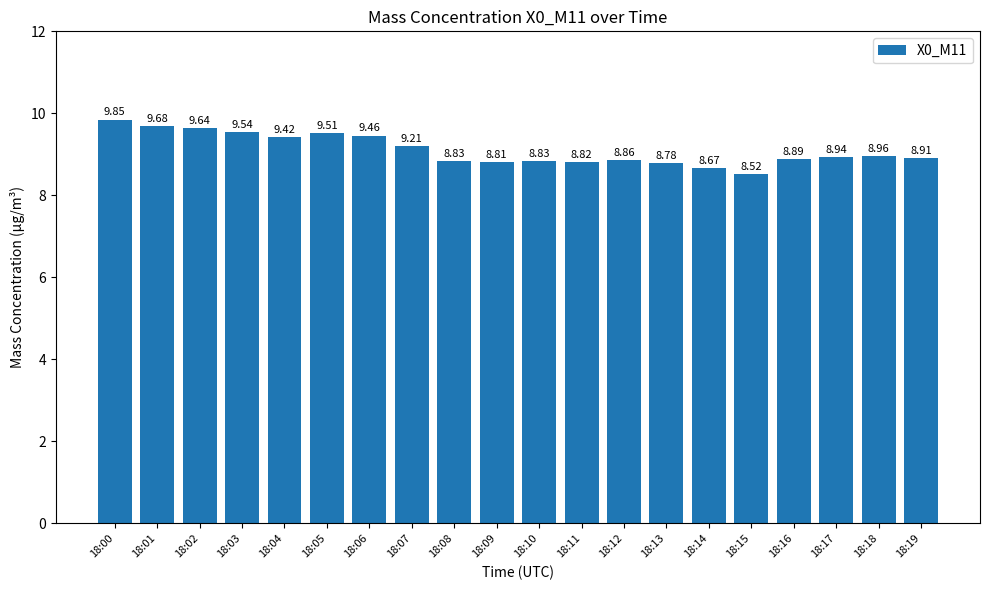

Does the chart contain any negative values?

No